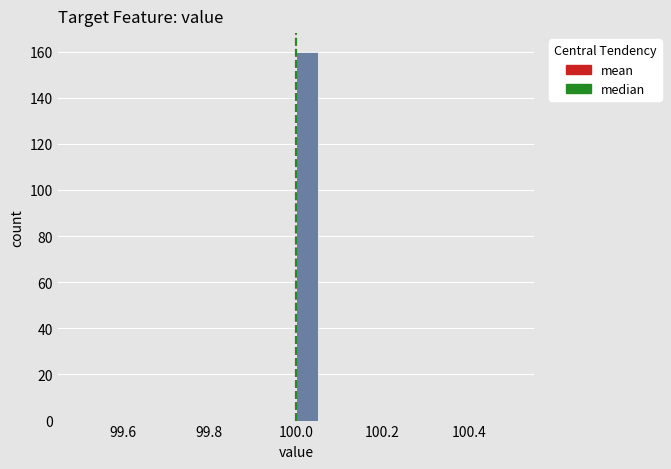

Read against the x-axis, roughly where is the centre of the tallest bar?

100.02